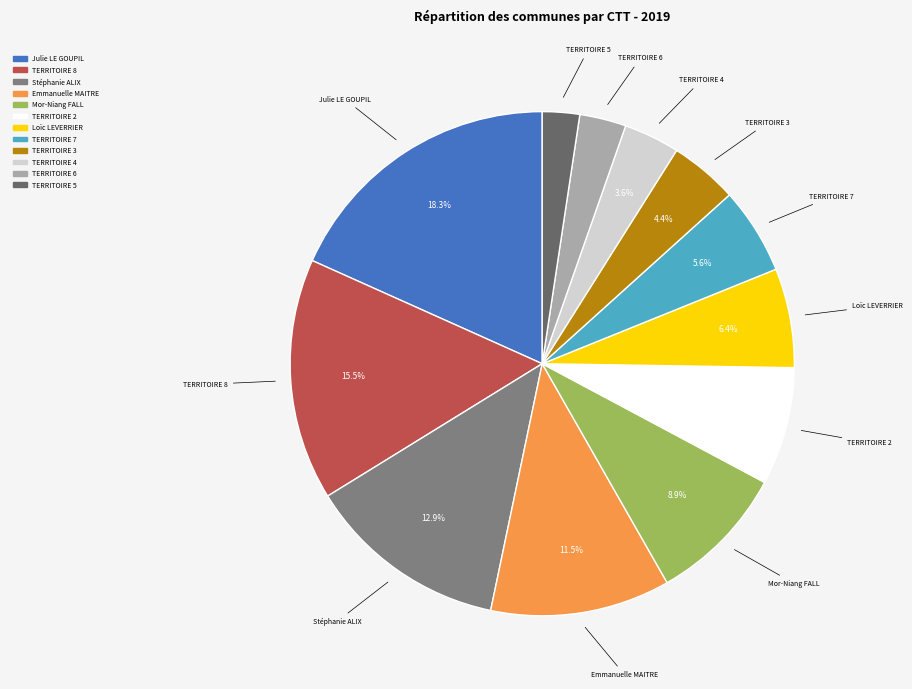

Is TERRITOIRE 8 the majority of the pie?

No